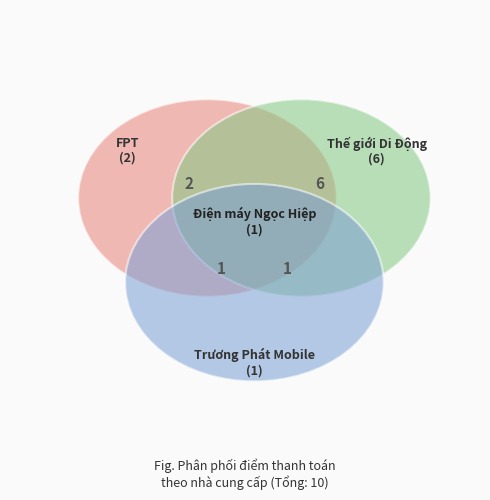

Which has a higher value, Trương Phát Mobile or Điện máy Ngọc Hiệp?

Trương Phát Mobile